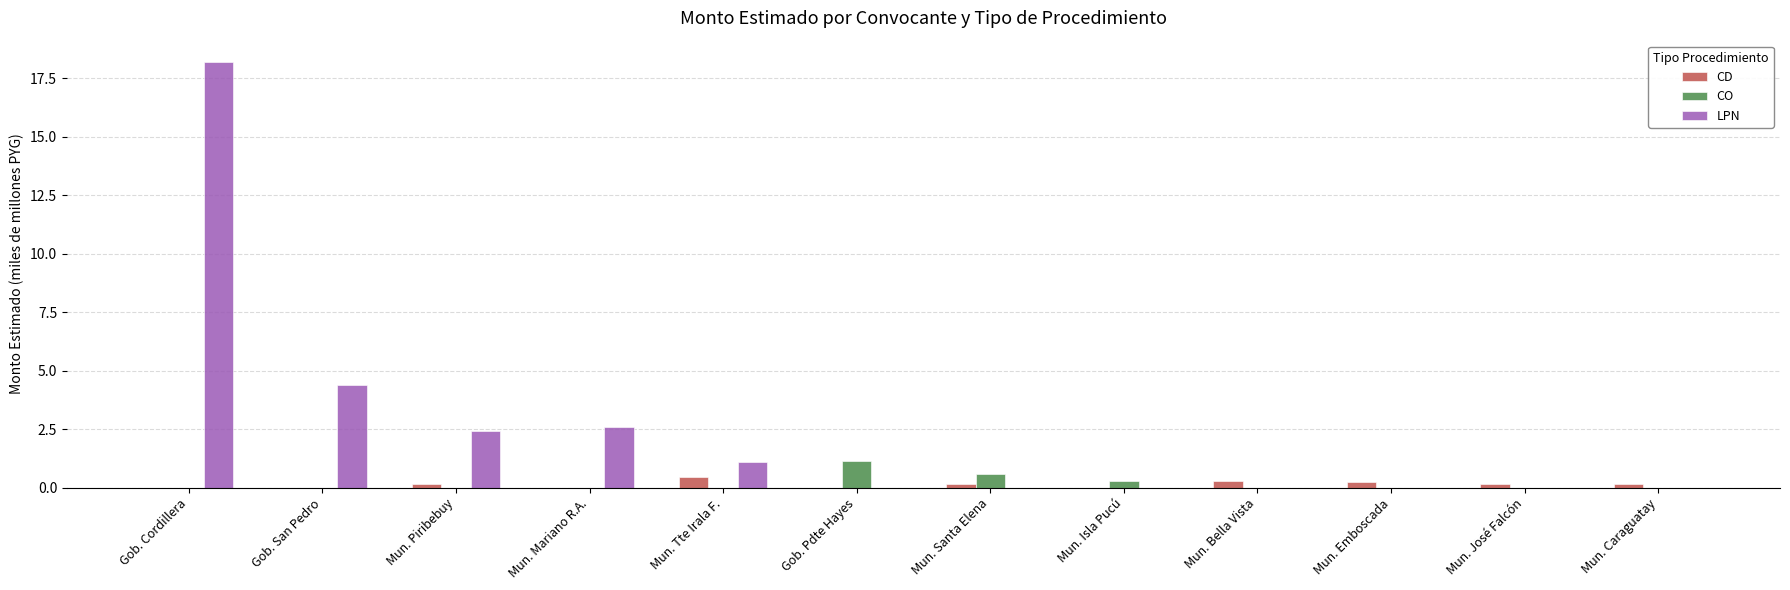

Are the bars horizontal?

No